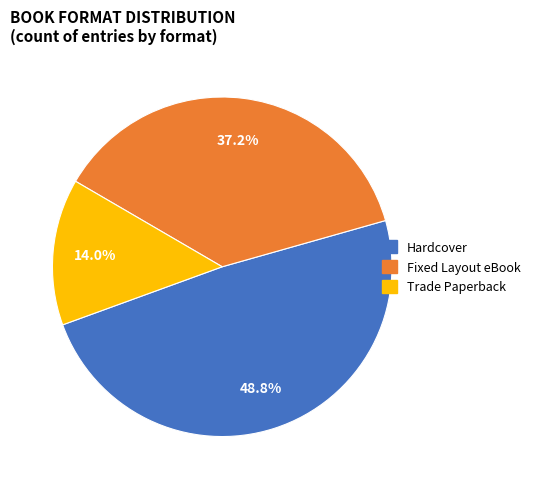

Does Hardcover account for over 50% of the chart?

No